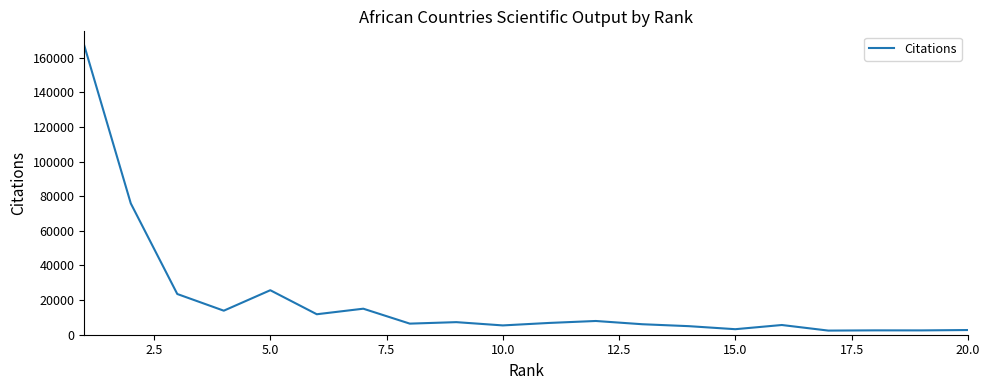

What is the maximum value shown in the chart?

166976